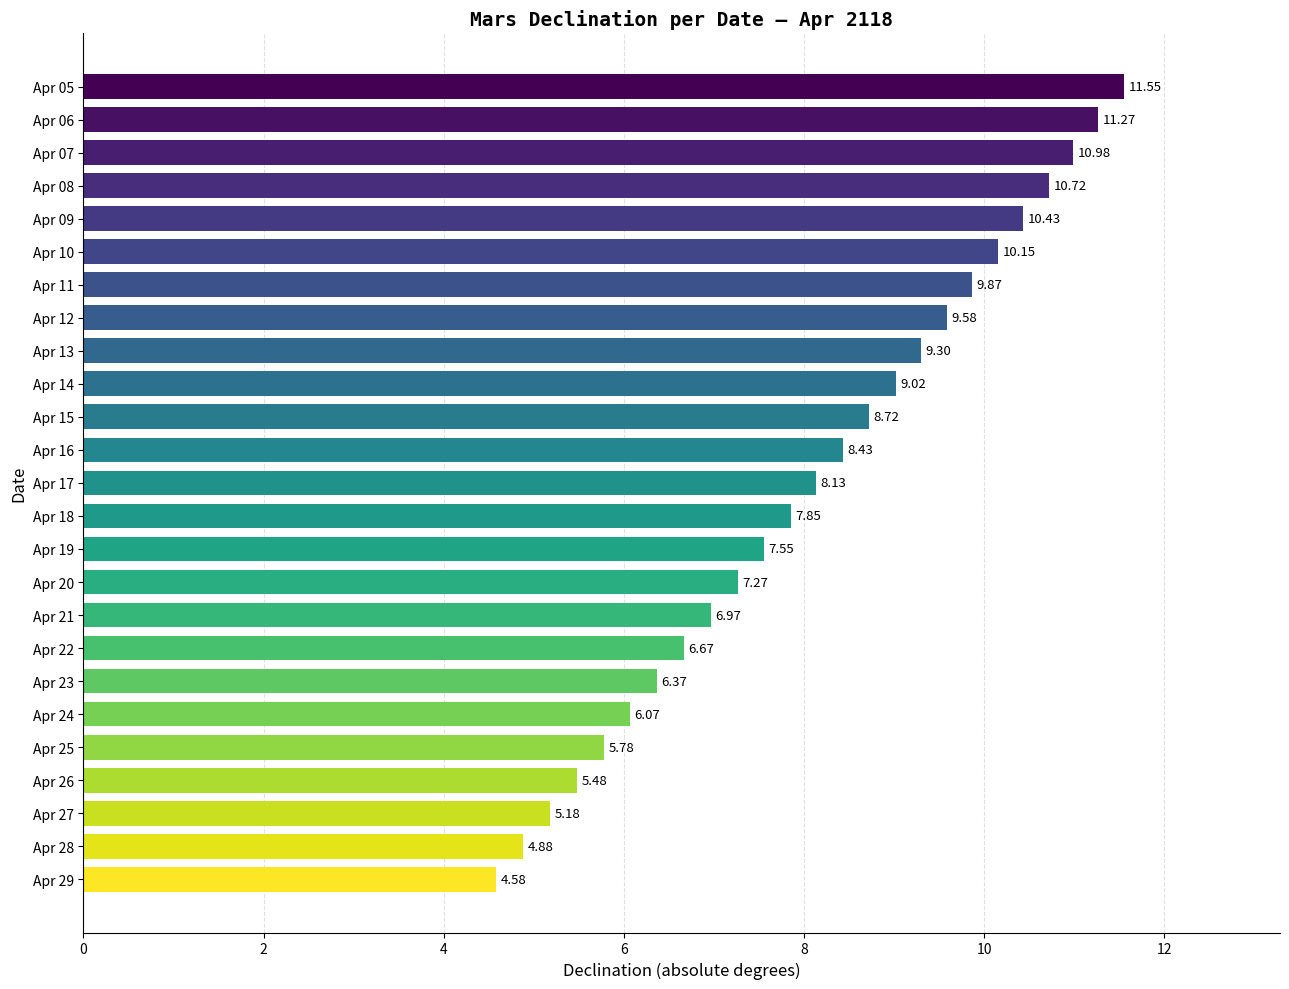

What is the sum of all values?

202.8